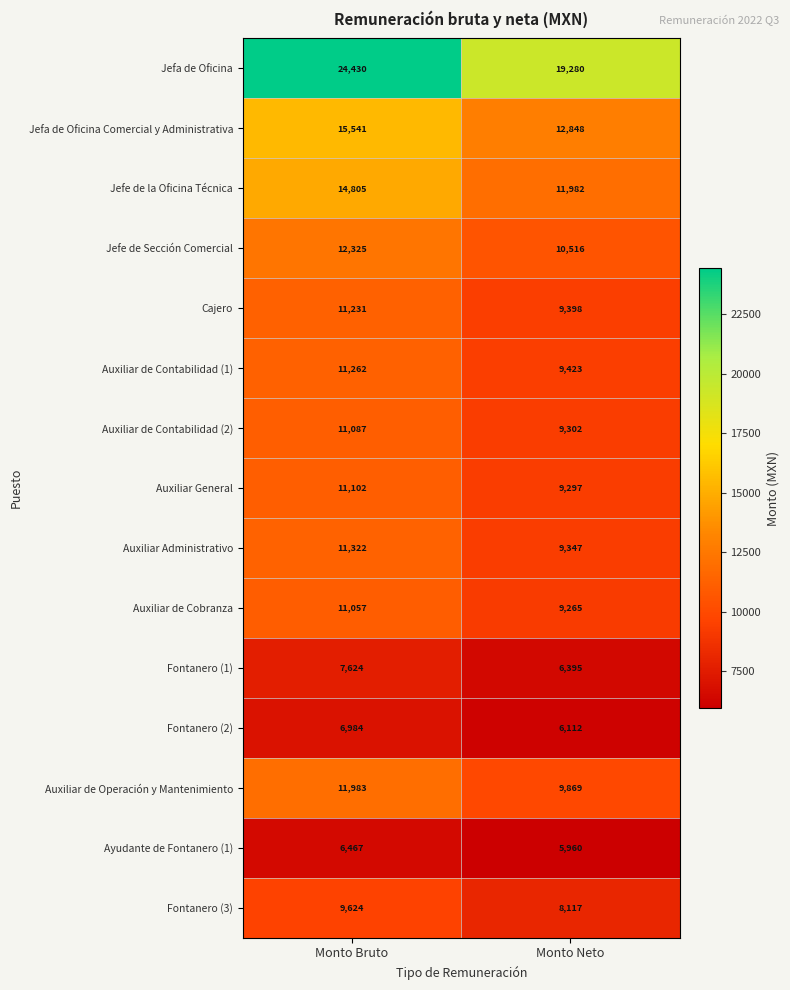

Count the number of data series in this chart.

15